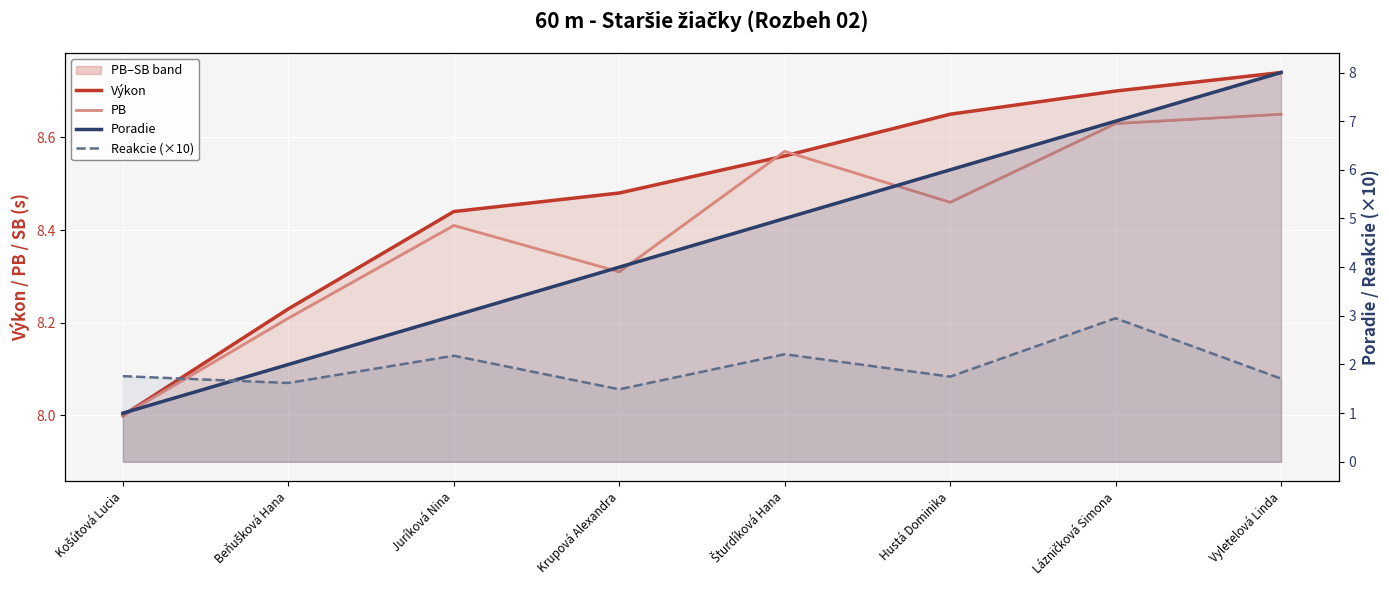

Which series has the widest spread of values?

Poradie